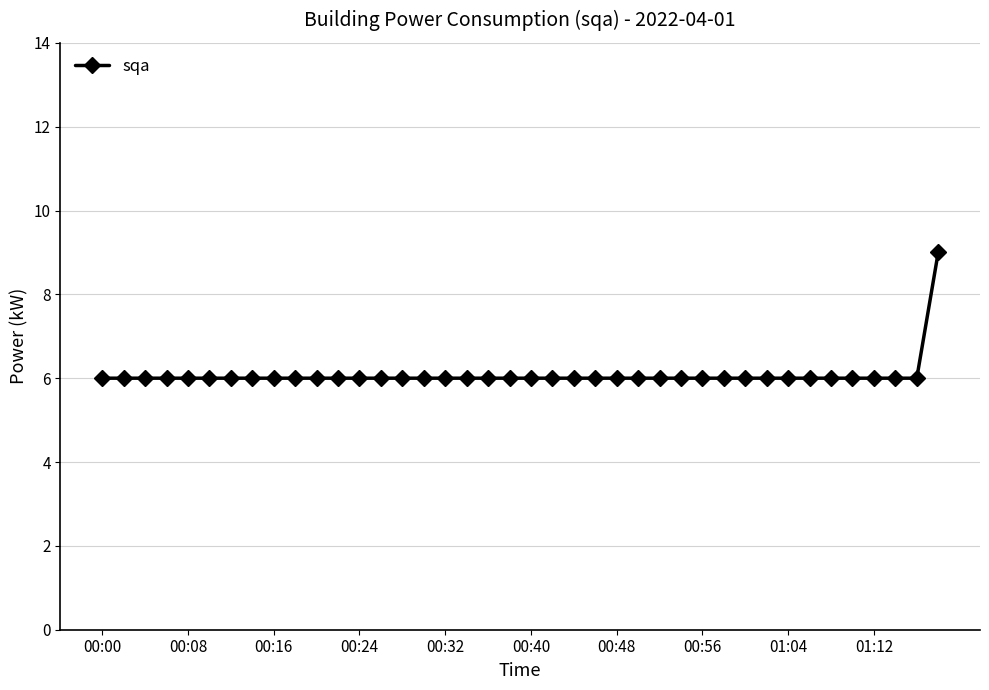

What is the sum of all values?

243